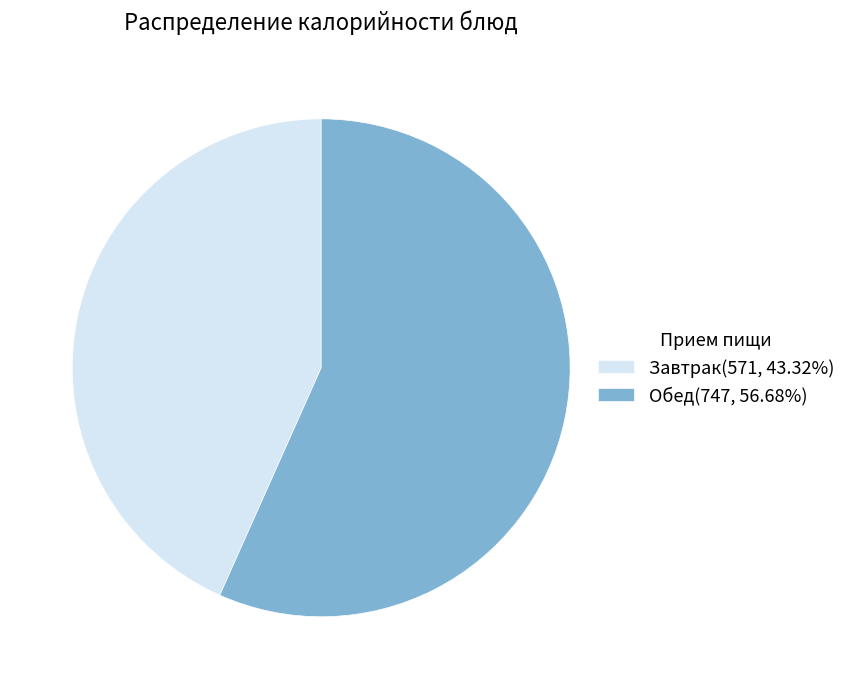

What is the ratio of the value at Завтрак(571, 43.32%) to the value at Обед(747, 56.68%)?

0.8